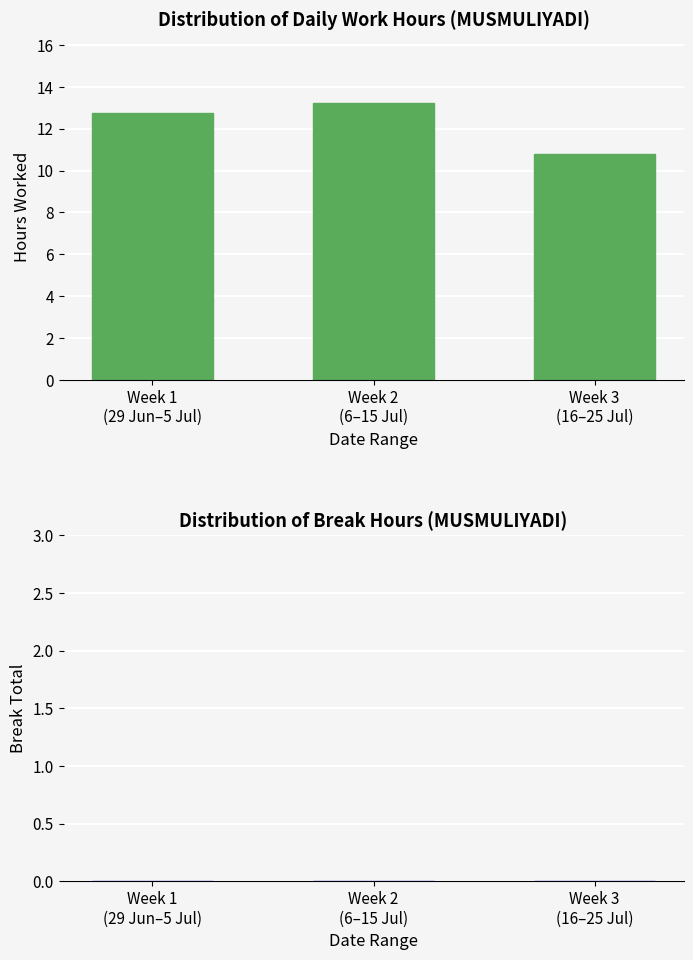

What is the average value?

12.2